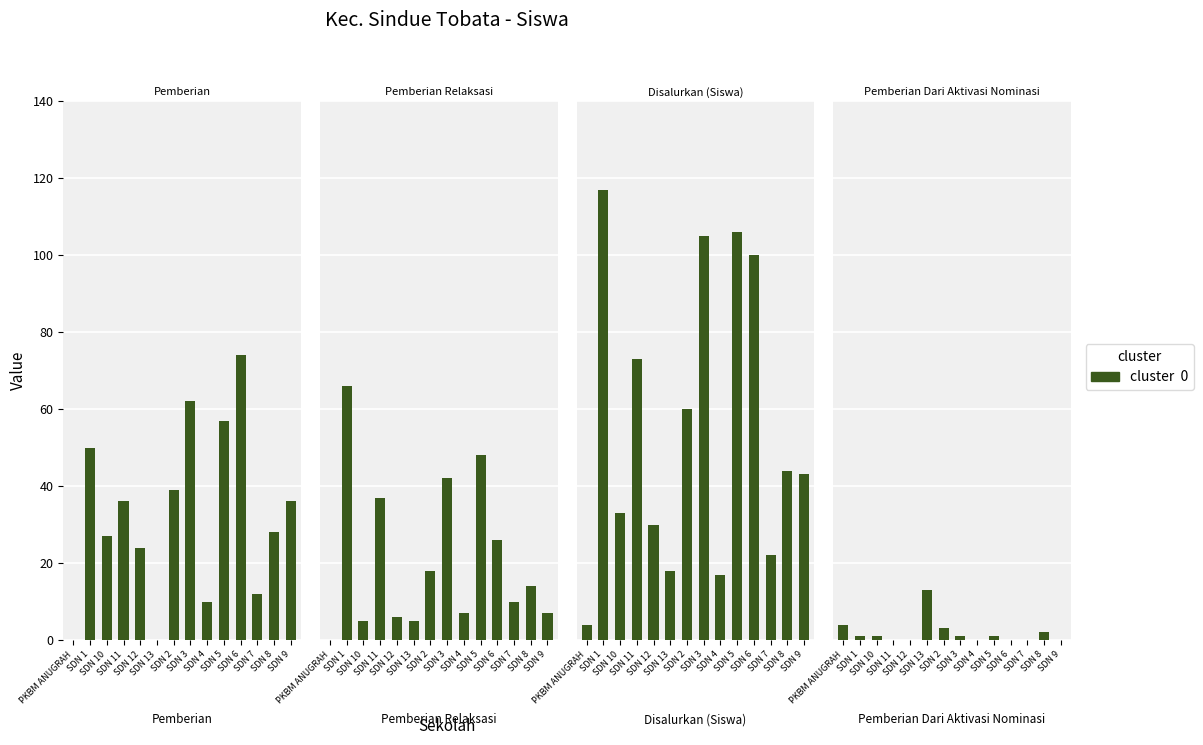

Which category has the highest value in the Disalurkan (Siswa) series?

SDN 1